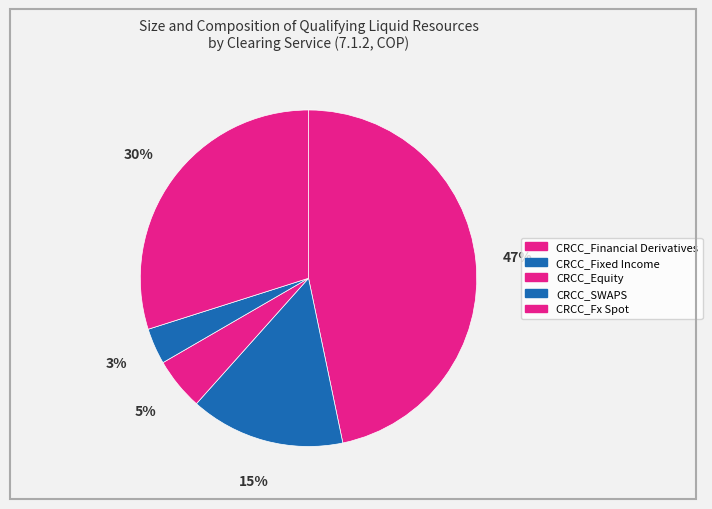

Is CRCC_Financial Derivatives the majority of the pie?

No